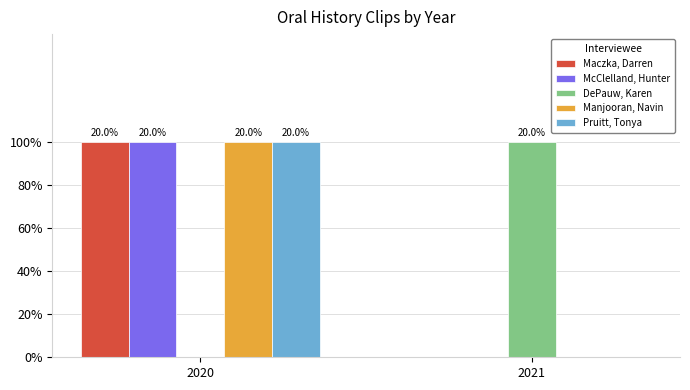

What are all the series names shown in the legend?

Maczka, Darren, McClelland, Hunter, DePauw, Karen, Manjooran, Navin, Pruitt, Tonya